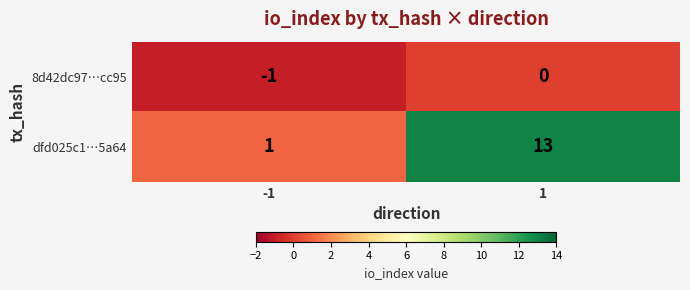

List the series in order of their peak value, highest first.

dfd025c1…5a64, 8d42dc97…cc95